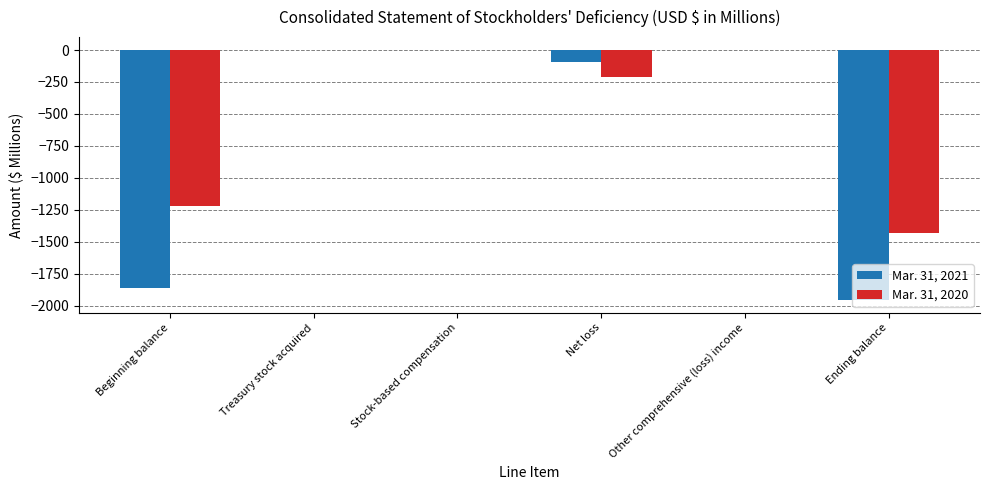

Is the value of Mar. 31, 2021 at Beginning balance greater than the value of Mar. 31, 2020 at Beginning balance?

No